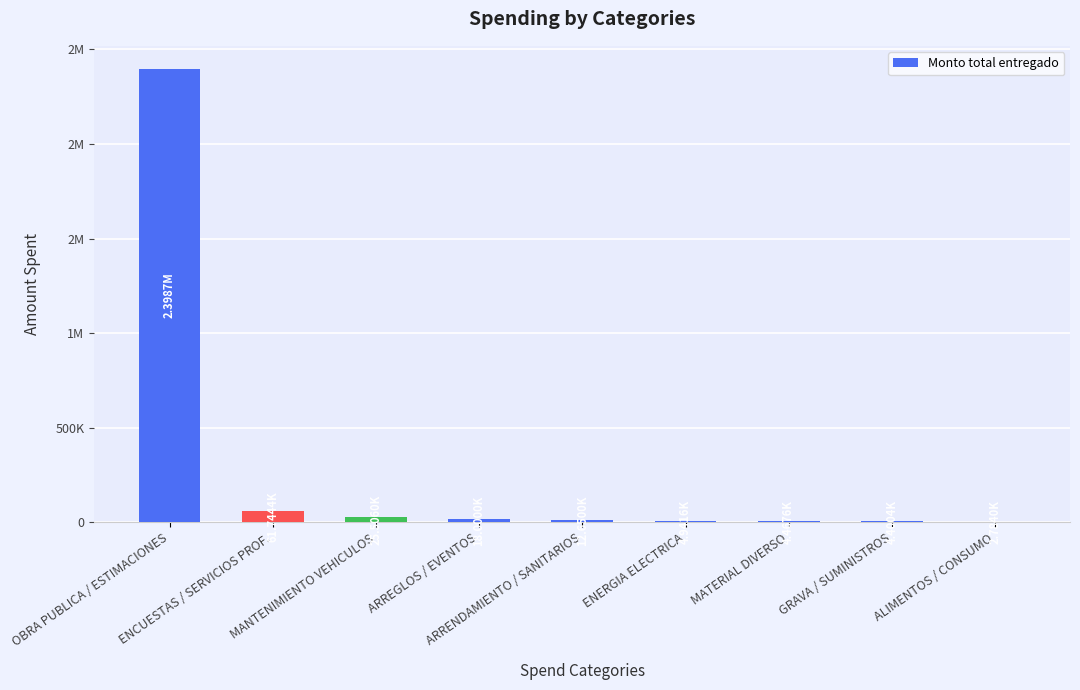

Are the bars horizontal?

No